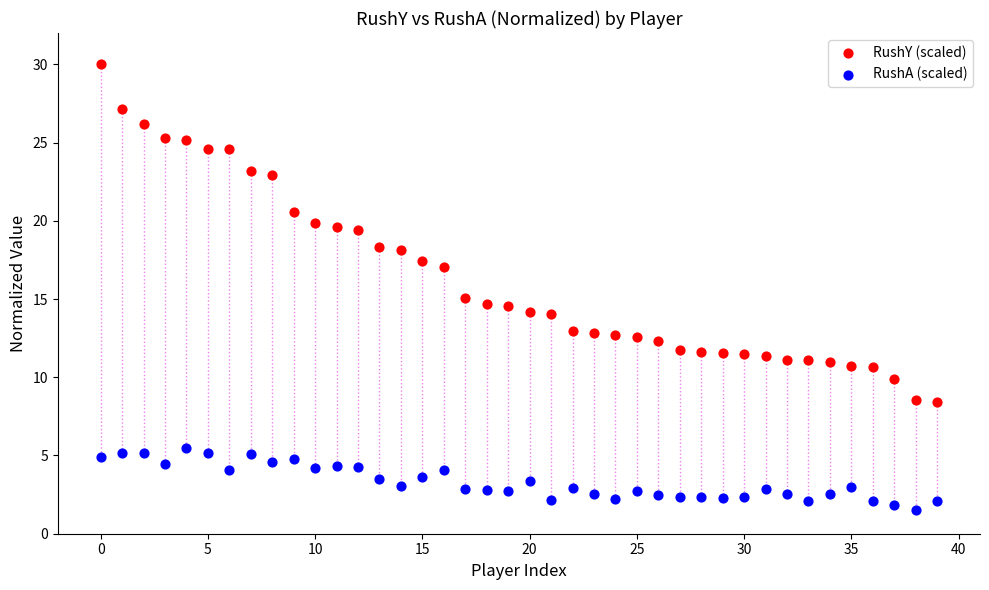

Across all data points, what is the range of Y values (max minus min)?

28.5